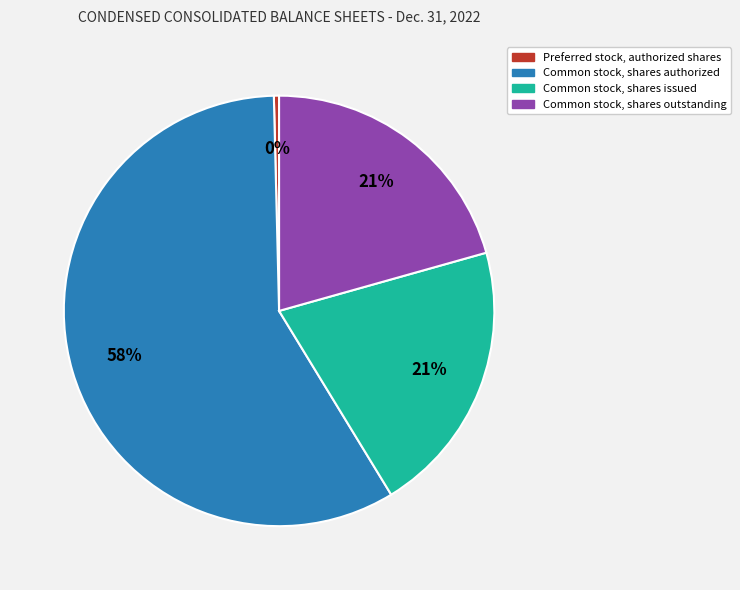

To the nearest percent, what portion does Common stock, shares issued represent?

21%